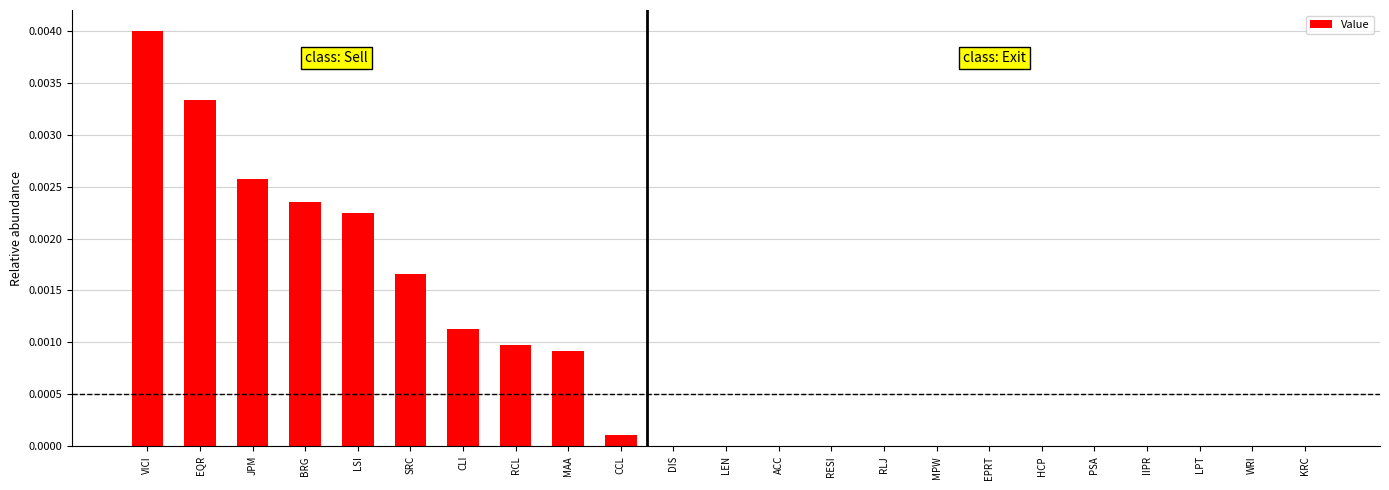

The chart shows a value of 0.0 at ACC. True or false?

True